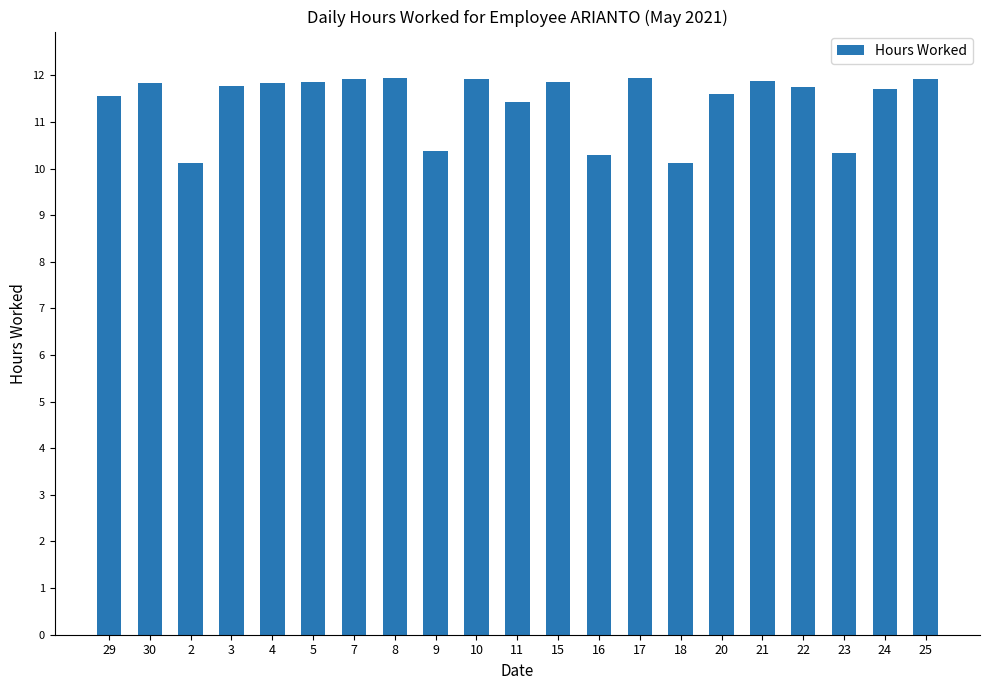

What is the minimum value shown in the chart?

10.1